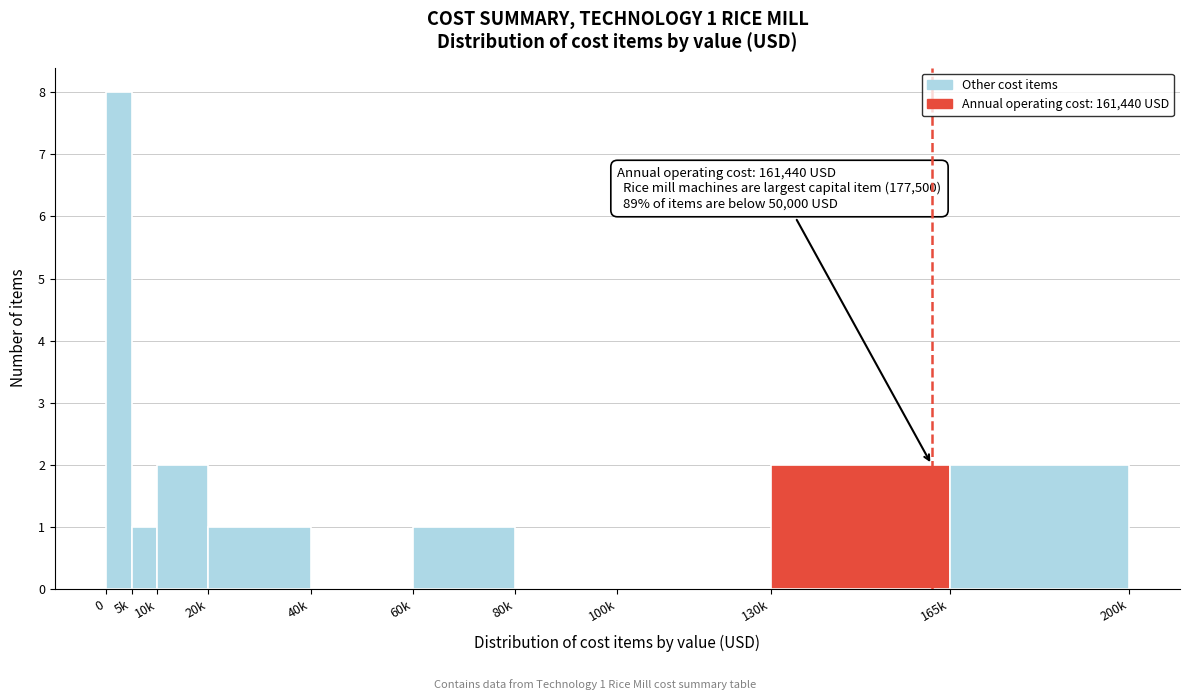

Reading left to right, transcribe all the data shown in this chart.

0=8	5k=1	10k=2	20k=1	40k=0	60k=1	80k=0	100k=0	130k=2	165k=2